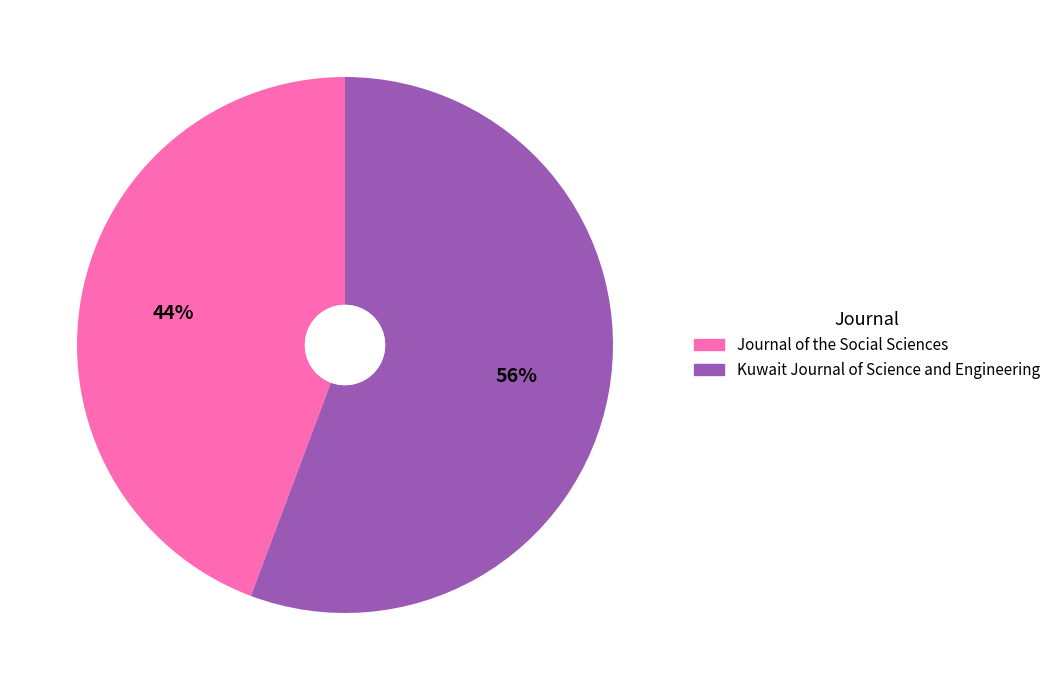

Is it true that Kuwait Journal of Science and Engineering is 70% of the pie?

False